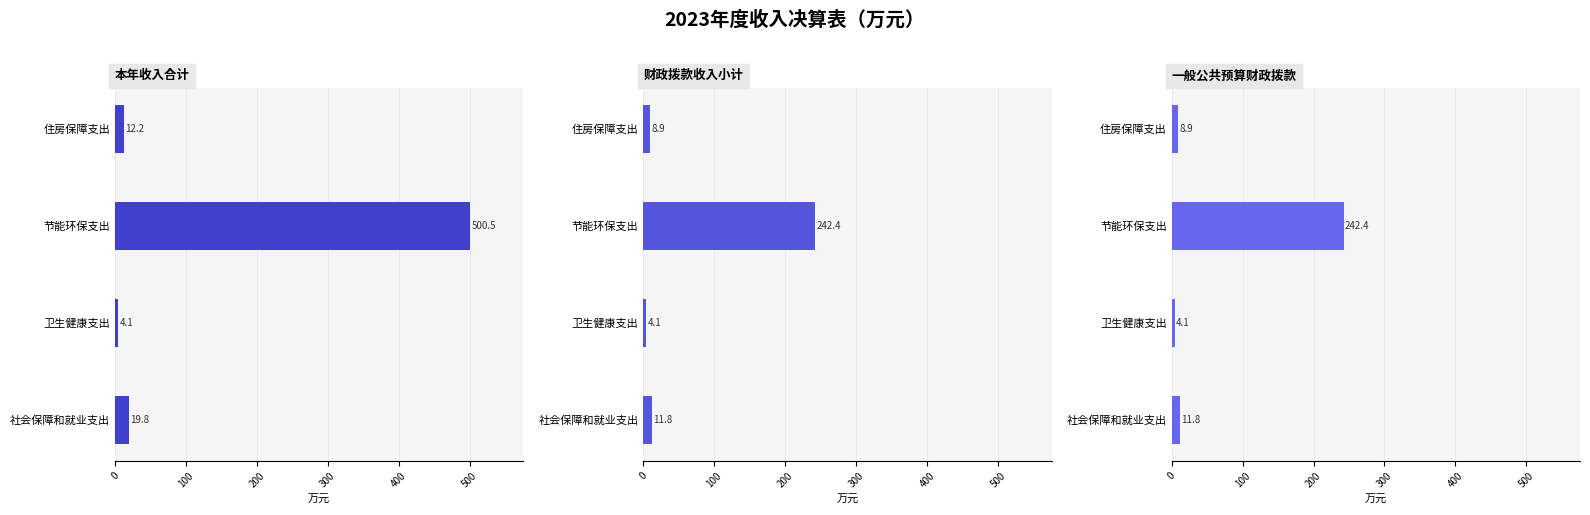

How many values in the 本年收入合计 series are below 19?

2